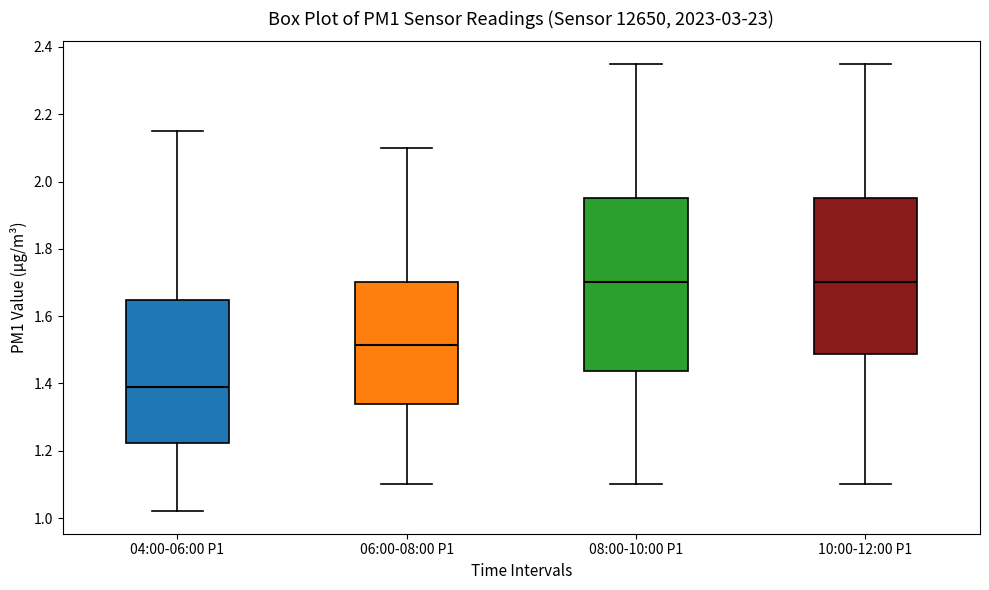

Where is the lower edge of the box for 10:00-12:00 P1 on the y-axis? The values are not printed on the chart, so give them approximately, as read against the axis.

1.48